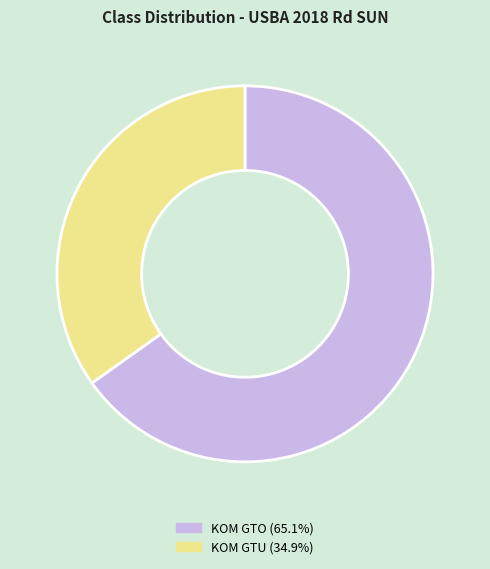

Which category has the smallest portion of the pie?

KOM GTU